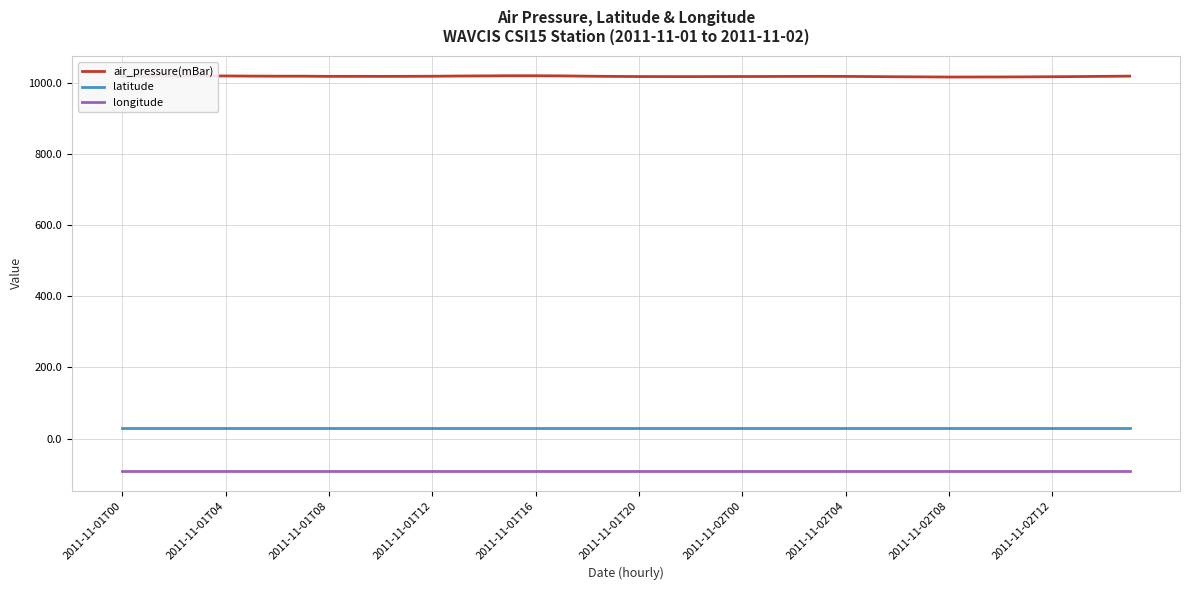

Which series has the widest spread of values?

air_pressure(mBar)